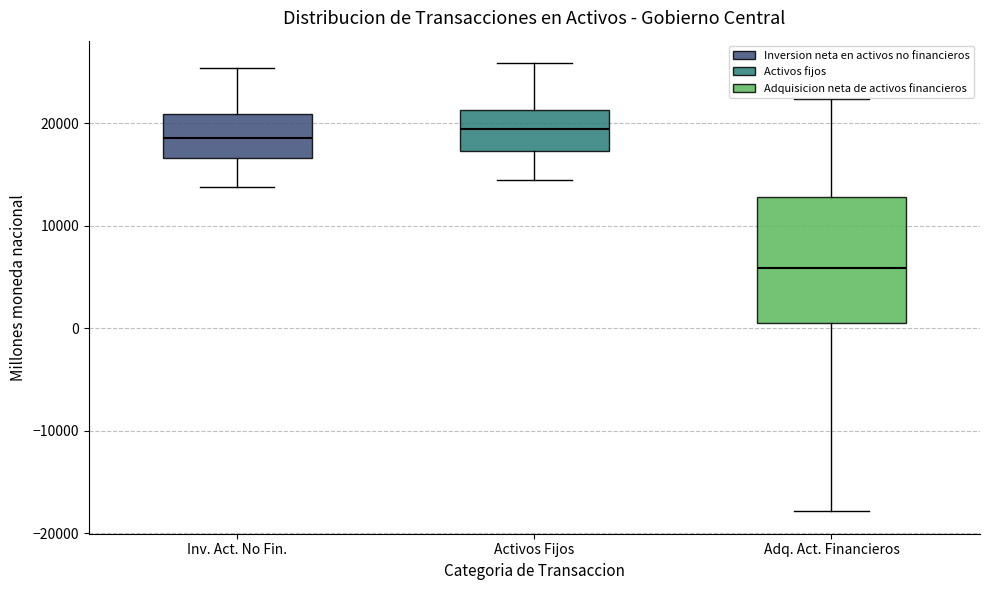

Where is the upper edge of the box for Inv. Act. No Fin. on the y-axis? The values are not printed on the chart, so give them approximately, as read against the axis.

21000